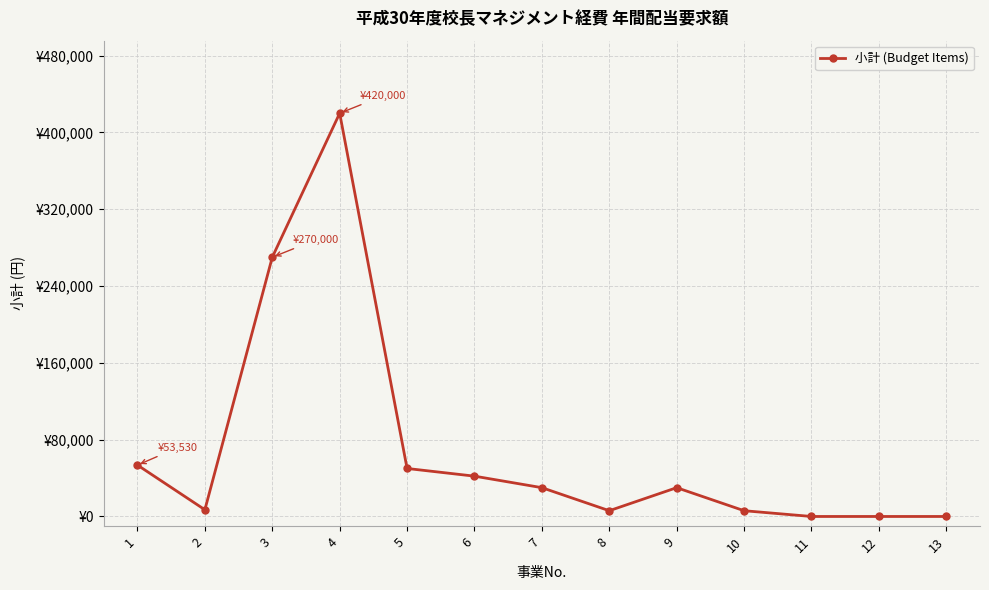

Is this an area chart (filled region under the line)?

No